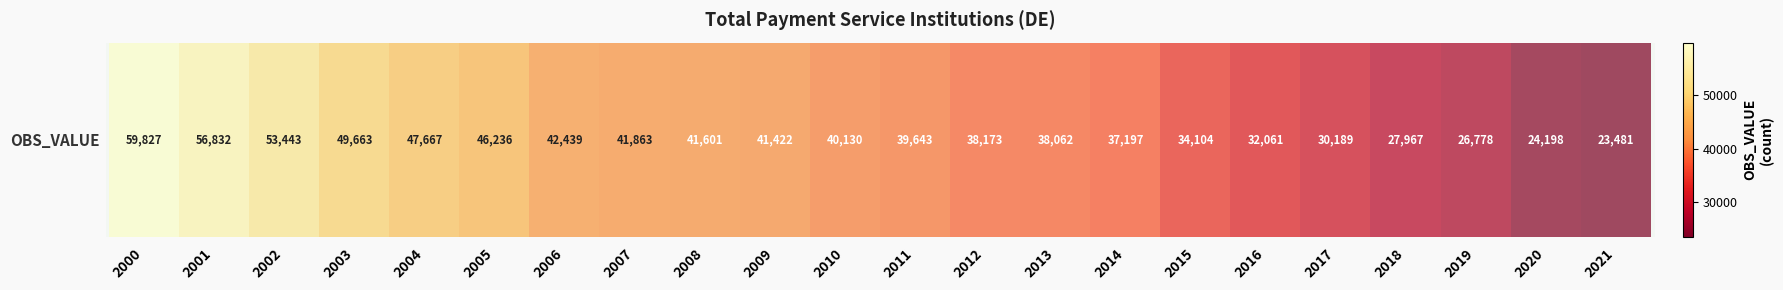

Between 2019 and 2004, which is larger?

2004